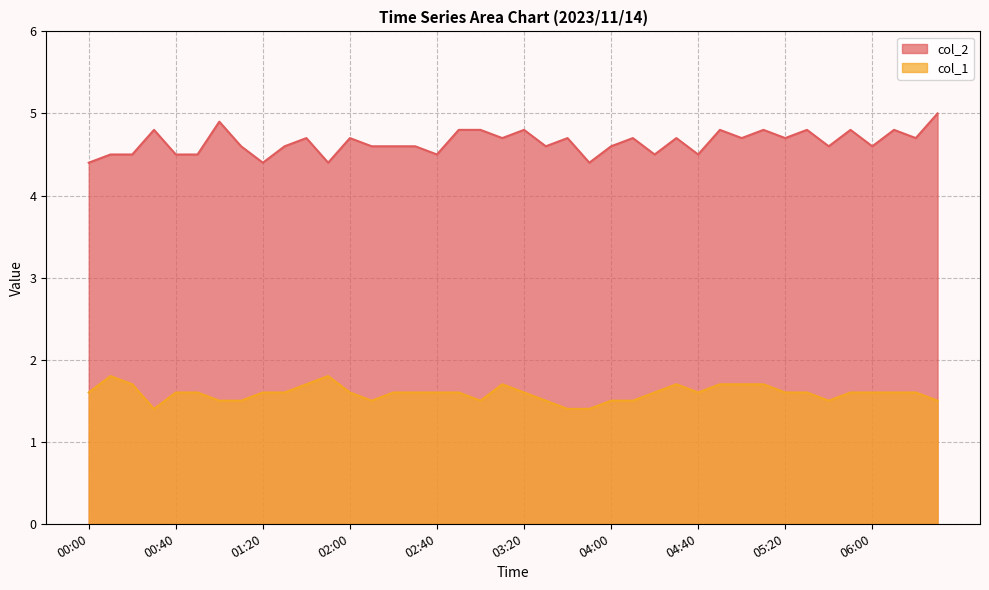

Rank the series by their maximum value, from lowest to highest.

col_1, col_2